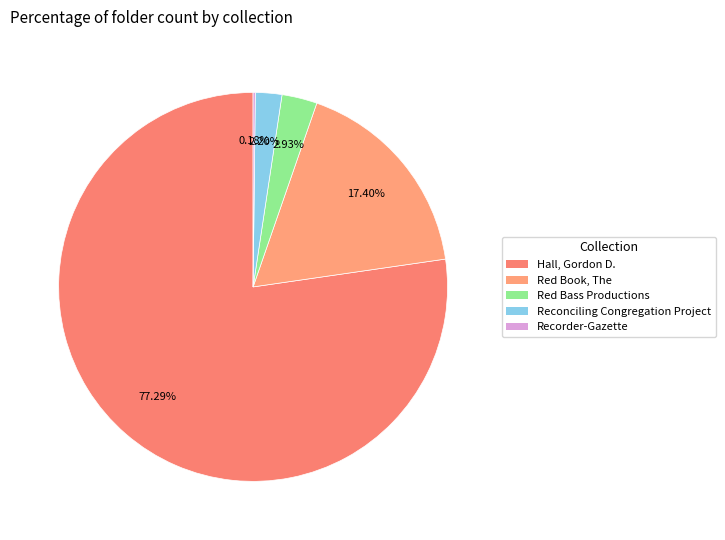

Between Reconciling Congregation Project and Red Book, The, which is larger?

Red Book, The